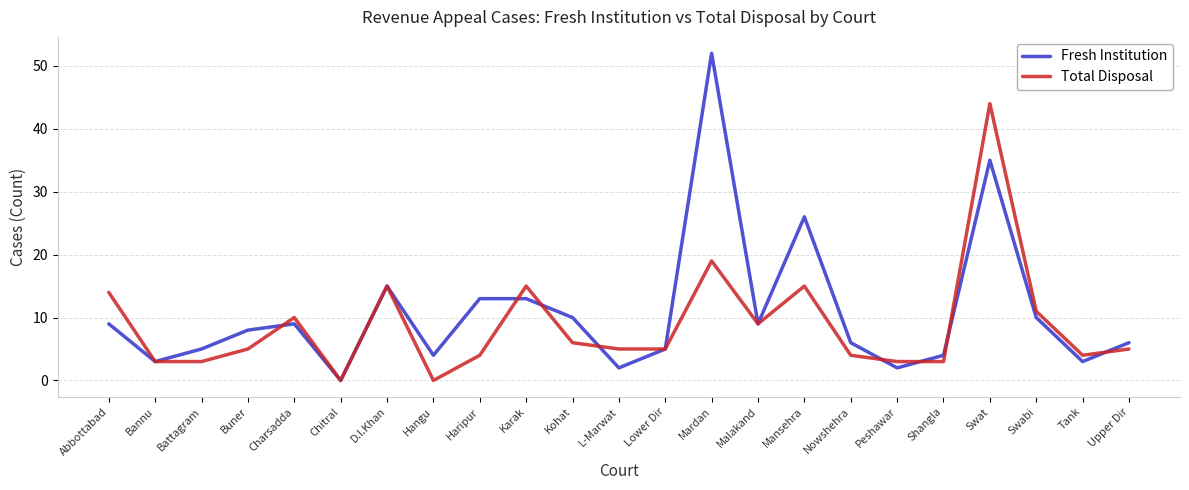

Read the Total Disposal value at Bannu, to the nearest 5.

5